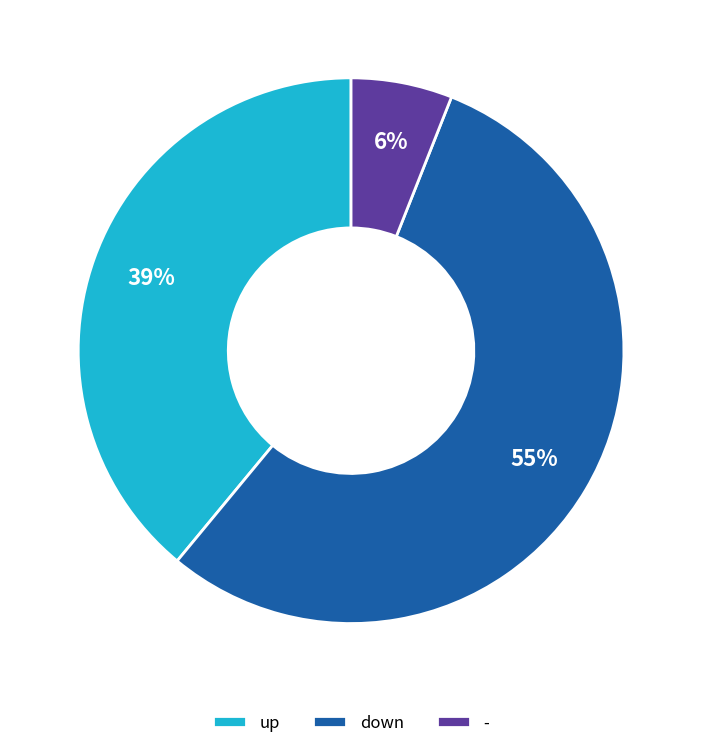

Between - and down, which is larger?

down